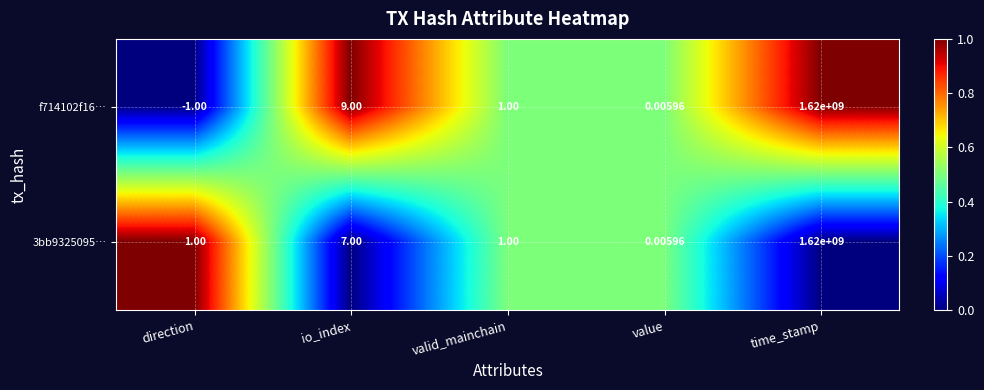

Which label corresponds to the smallest value in the chart?

direction